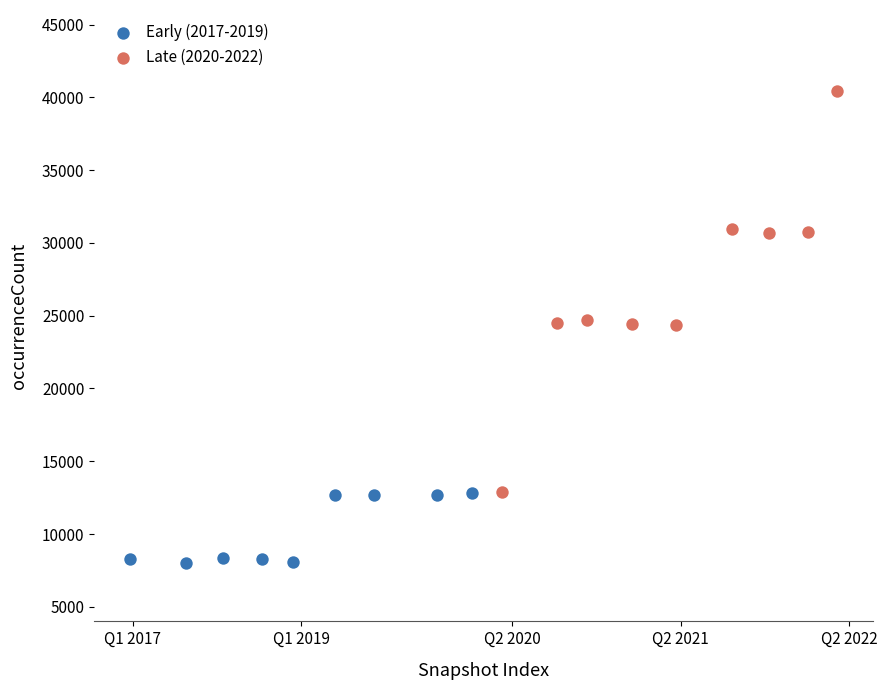

Which series has the largest Y range (max minus min)?

Late (2020-2022)